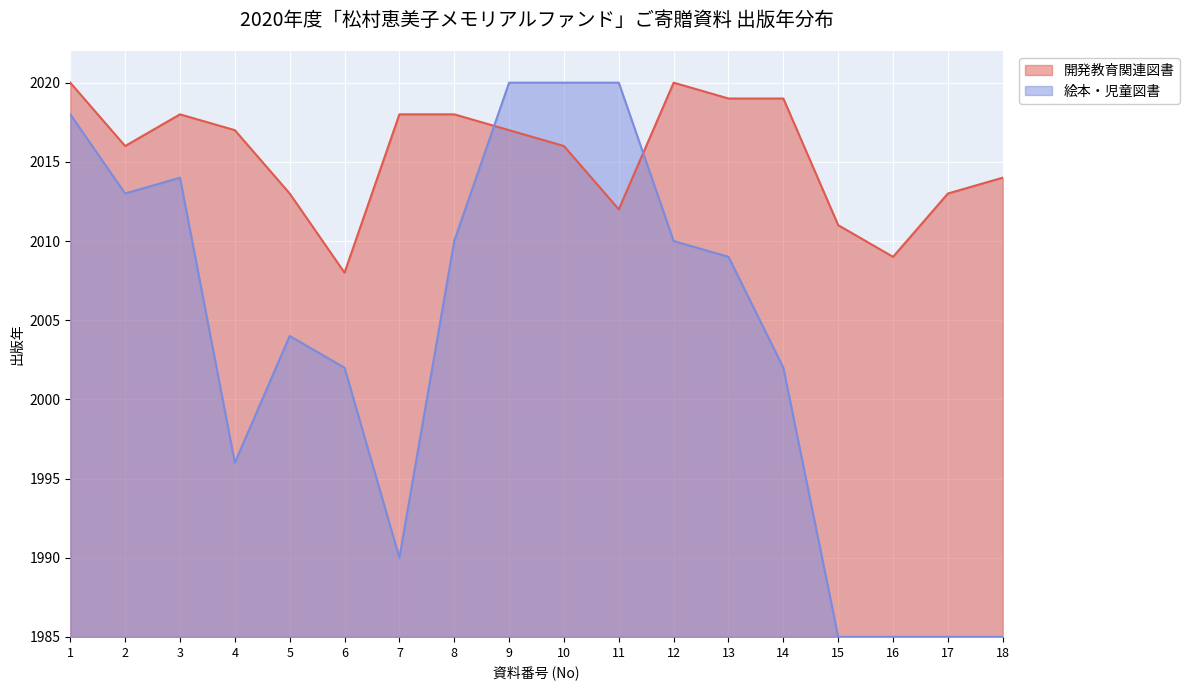

Approximately how many times larger is the value at 13 compared to 5?

1.0